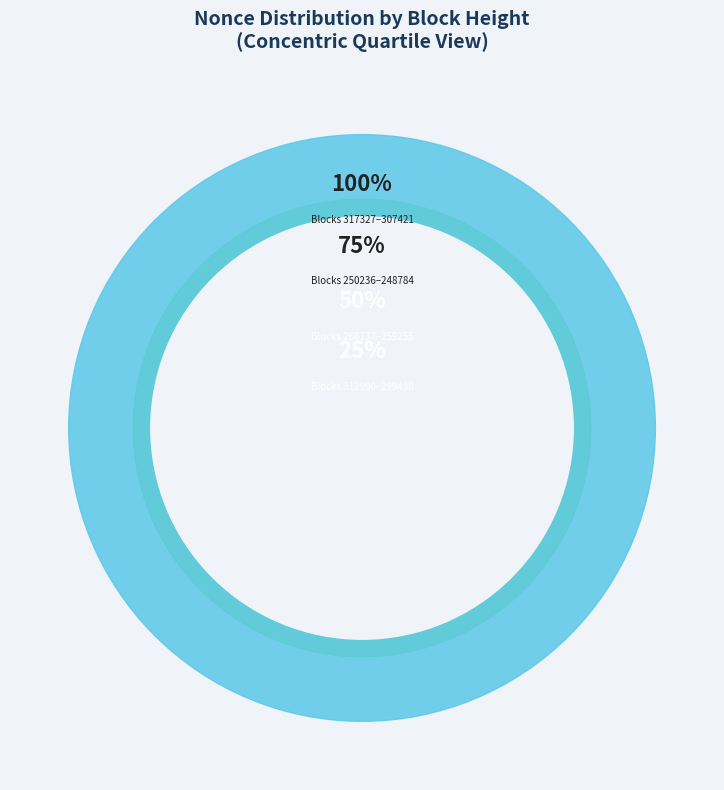

What is the change in value from 312990 to 308192?

-179